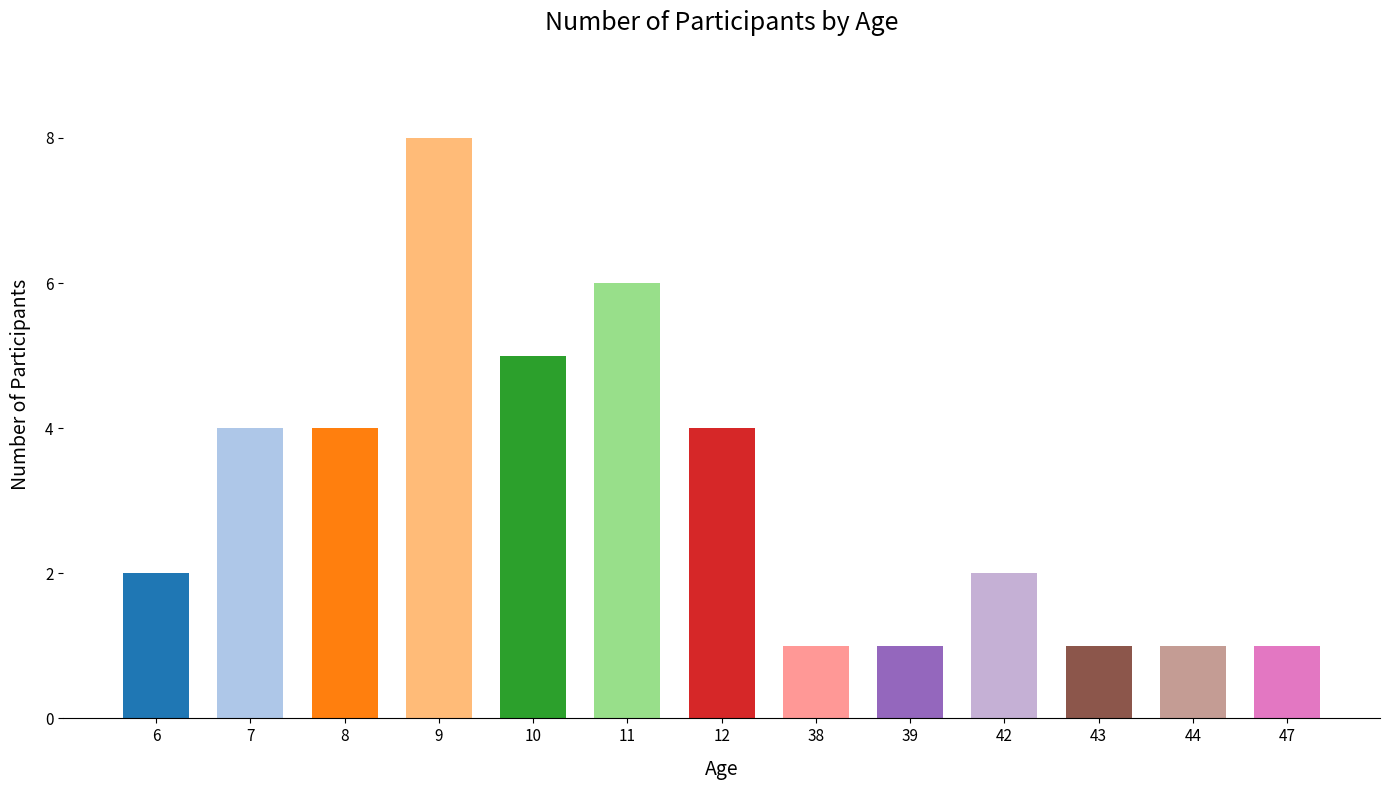

What is the maximum value shown in the chart?

8